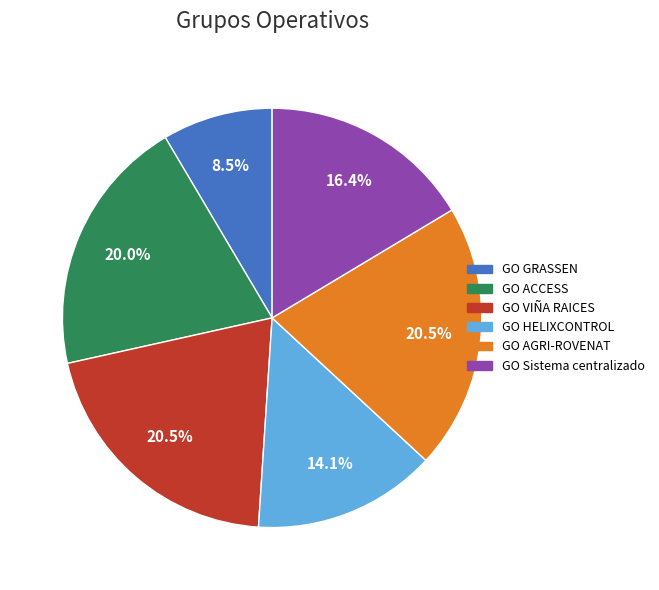

What is the ratio of the value at GO Sistema centralizado to the value at GO ACCESS?

0.8